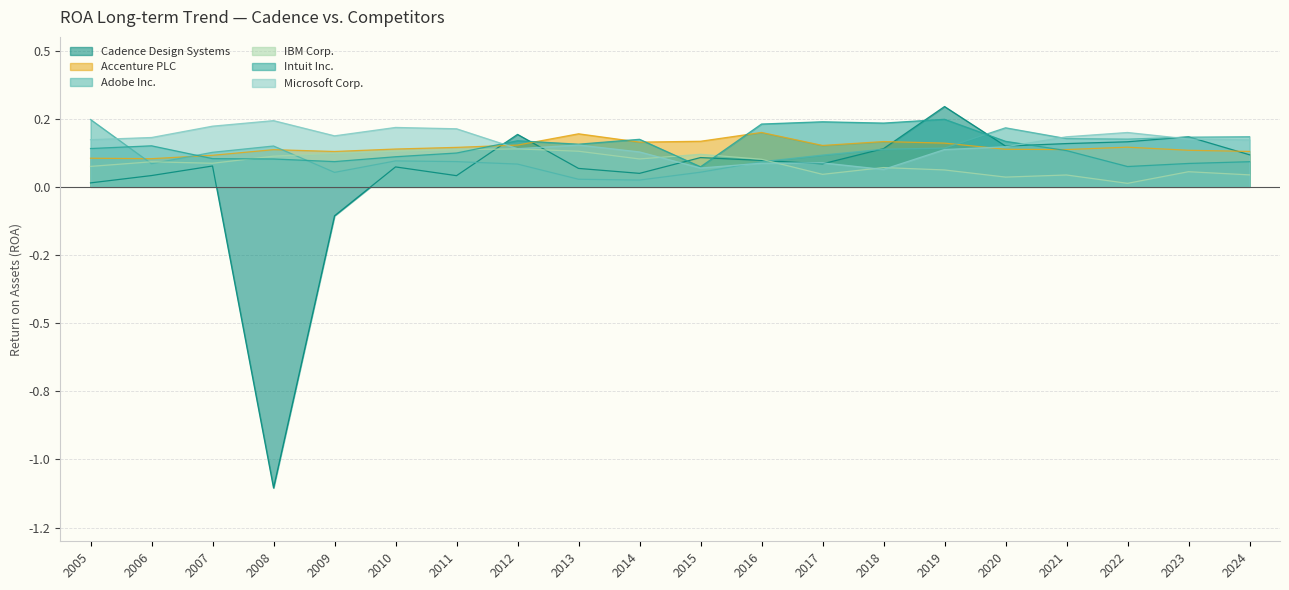

How many Intuit Inc. values are between 0 and 1?

20